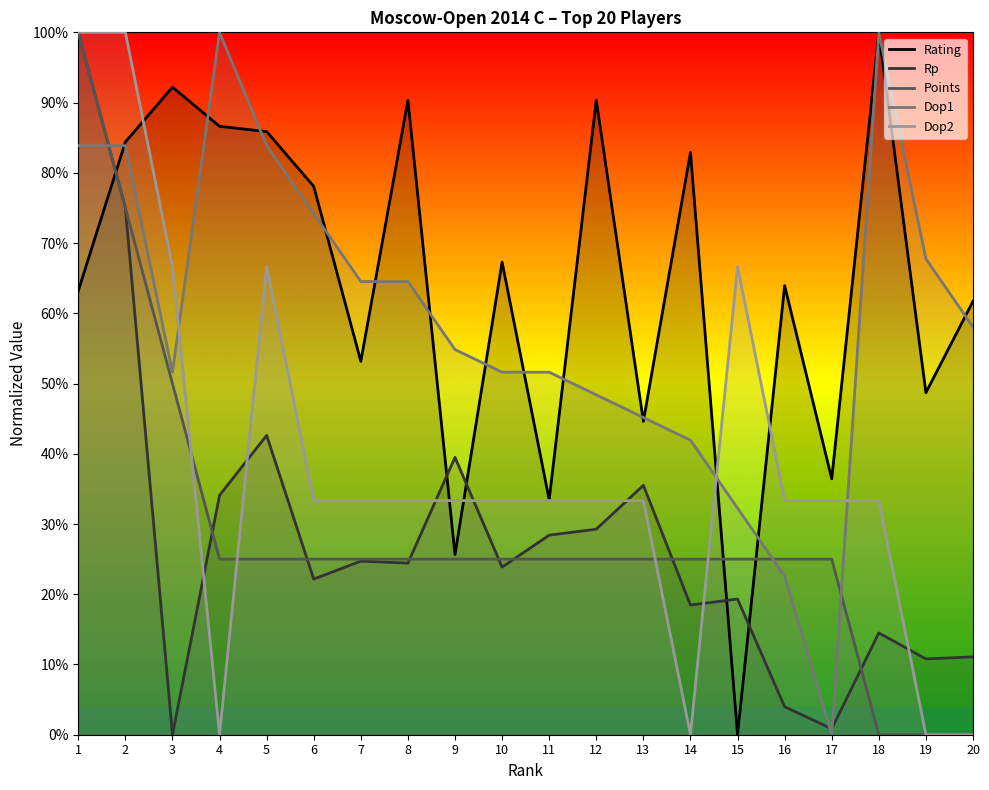

Reading left to right, transcribe all the data shown in this chart.

Rating: 0.6	0.8	0.9	0.9	0.9	0.8	0.5	0.9	0.3	0.7	0.3	0.9	0.4	0.8	0.0	0.6	0.4	1.0	0.5	0.6
Rp: 1.0	0.8	0.0	0.3	0.4	0.2	0.2	0.2	0.4	0.2	0.3	0.3	0.4	0.2	0.2	0.0	0.0	0.1	0.1	0.1
Points: 1.0	0.8	0.5	0.2	0.2	0.2	0.2	0.2	0.2	0.2	0.2	0.2	0.2	0.2	0.2	0.2	0.2	0.0	0.0	0.0
Dop1: 0.8	0.8	0.5	1.0	0.8	0.7	0.6	0.6	0.5	0.5	0.5	0.5	0.5	0.4	0.3	0.2	0.0	1.0	0.7	0.6
Dop2: 1.0	1.0	0.7	0.0	0.7	0.3	0.3	0.3	0.3	0.3	0.3	0.3	0.3	0.0	0.7	0.3	0.3	0.3	0.0	0.0